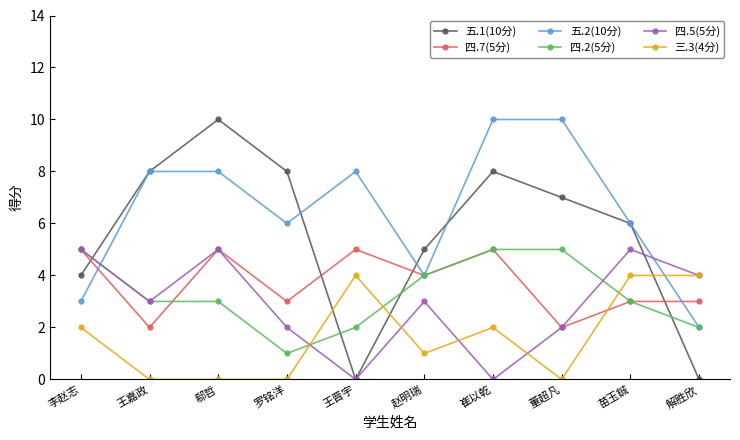

After their last crossing, which series has the higher values: 四.2(5分) or 五.1(10分)?

四.2(5分)